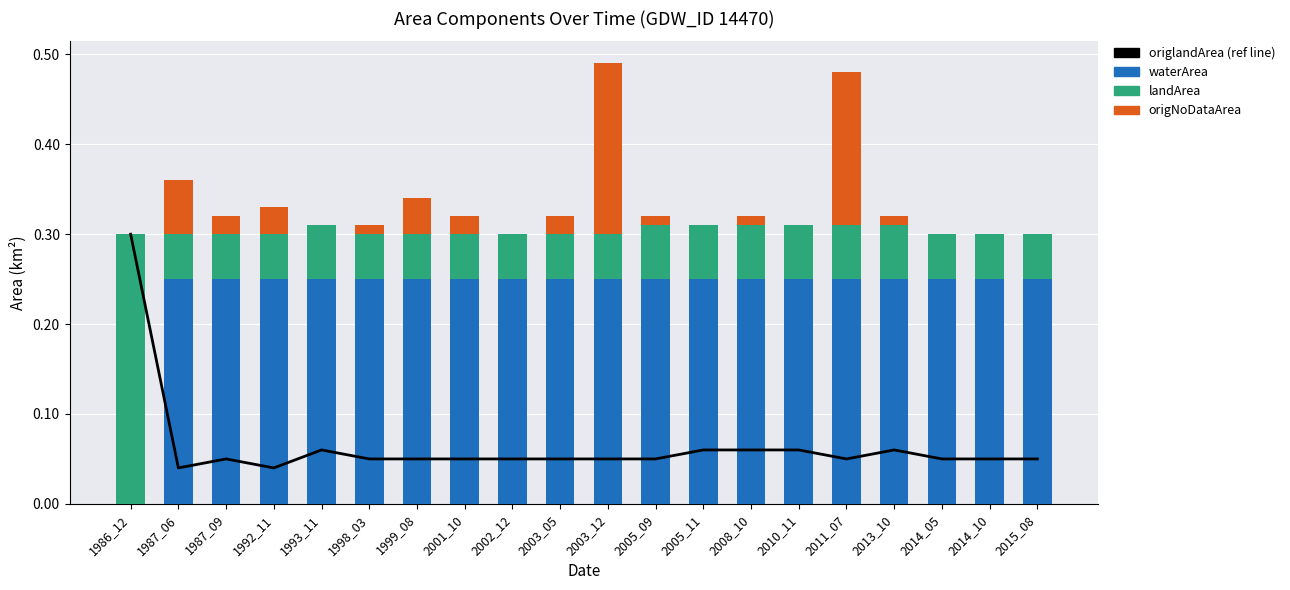

List the series in order of their peak value, lowest first.

origNoDataArea, waterArea, origlandArea (ref line), landArea